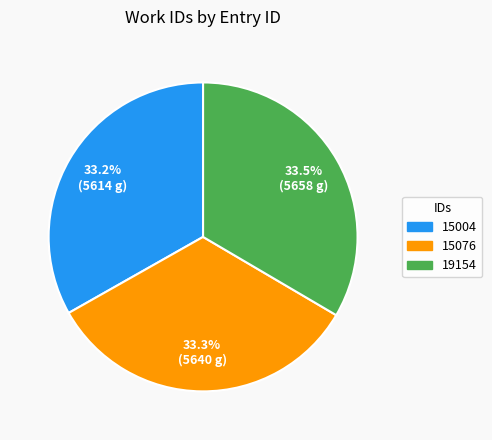

What percentage do 19154 and 15004 together represent?

66.7%